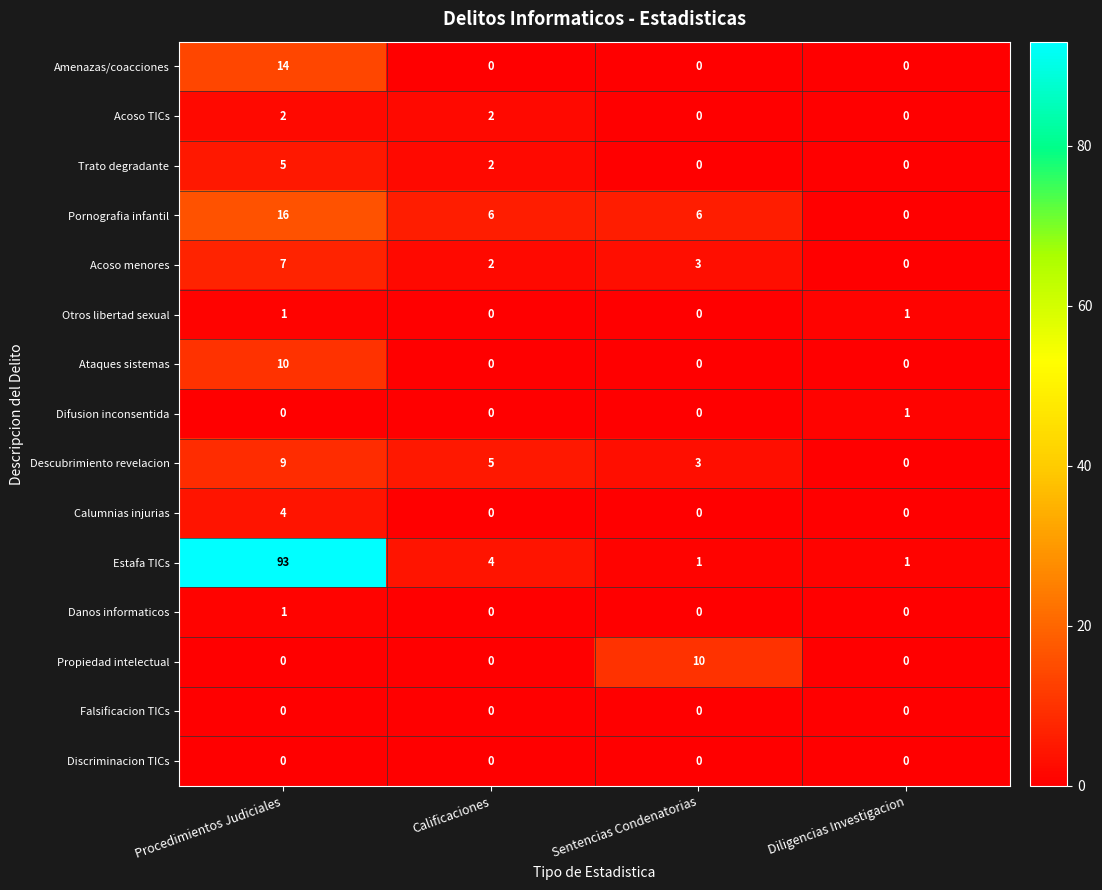

How many Acoso TICs values are between 0 and 2?

4